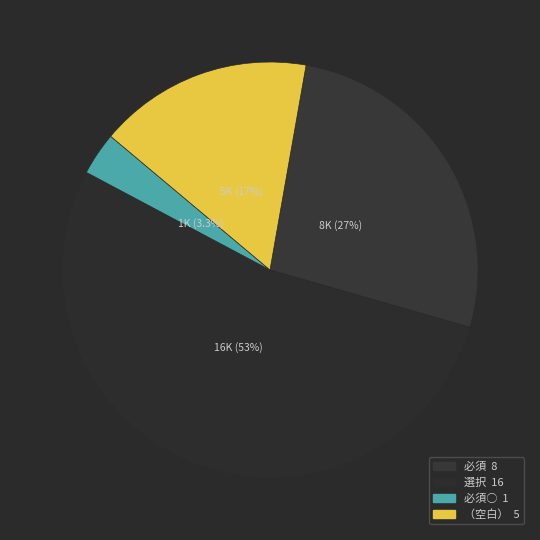

How many slices are in this pie chart?

4